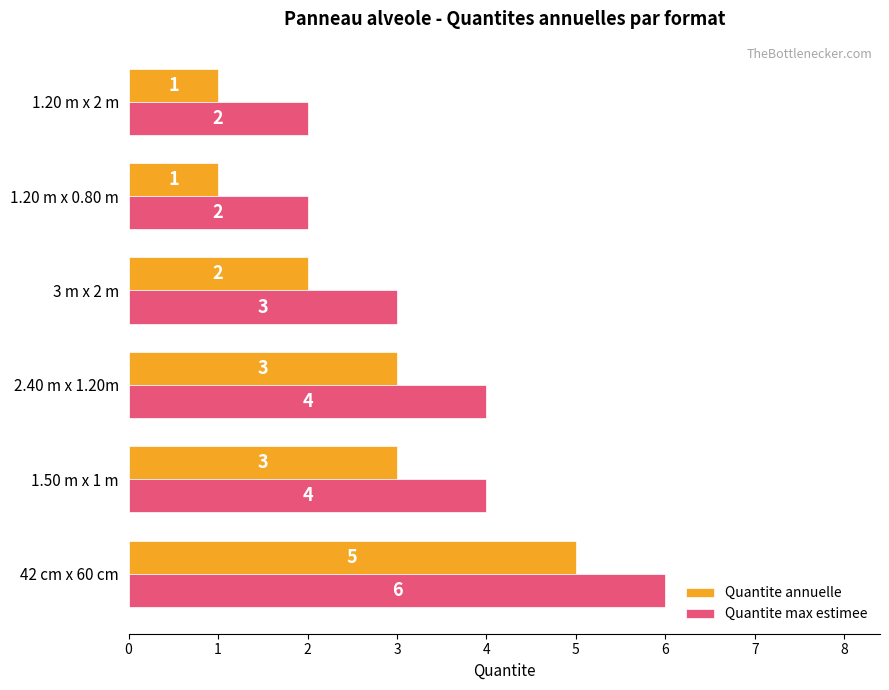

What is the sum of the Quantite annuelle values at 1.50 m x 1 m and 42 cm x 60 cm?

8